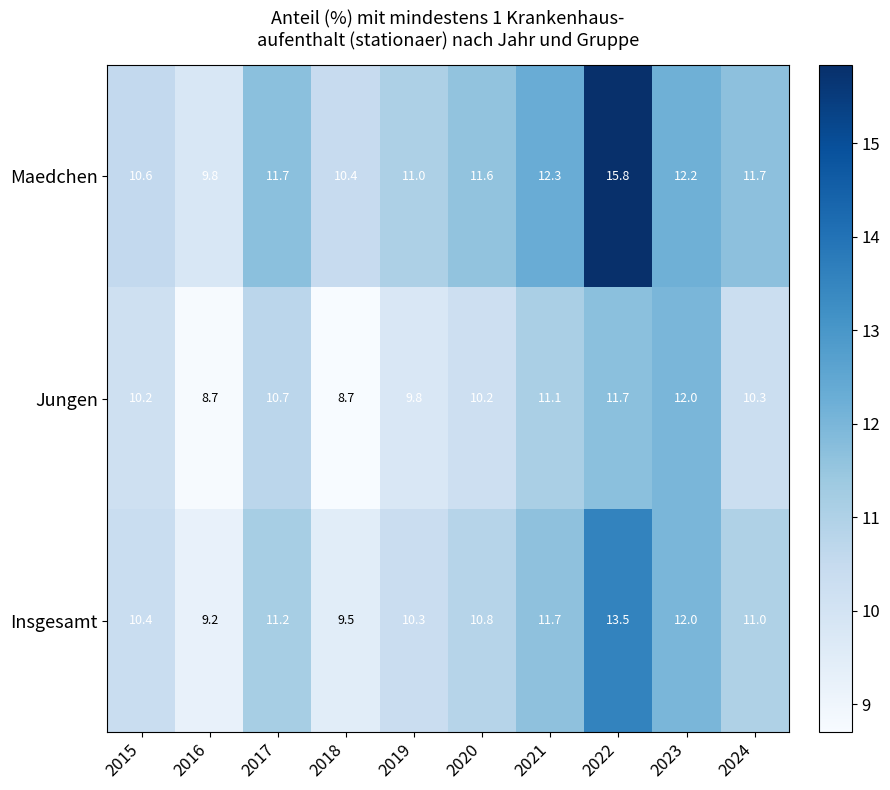

At 2020, list the series in order from smallest to largest.

Jungen, Insgesamt, Maedchen